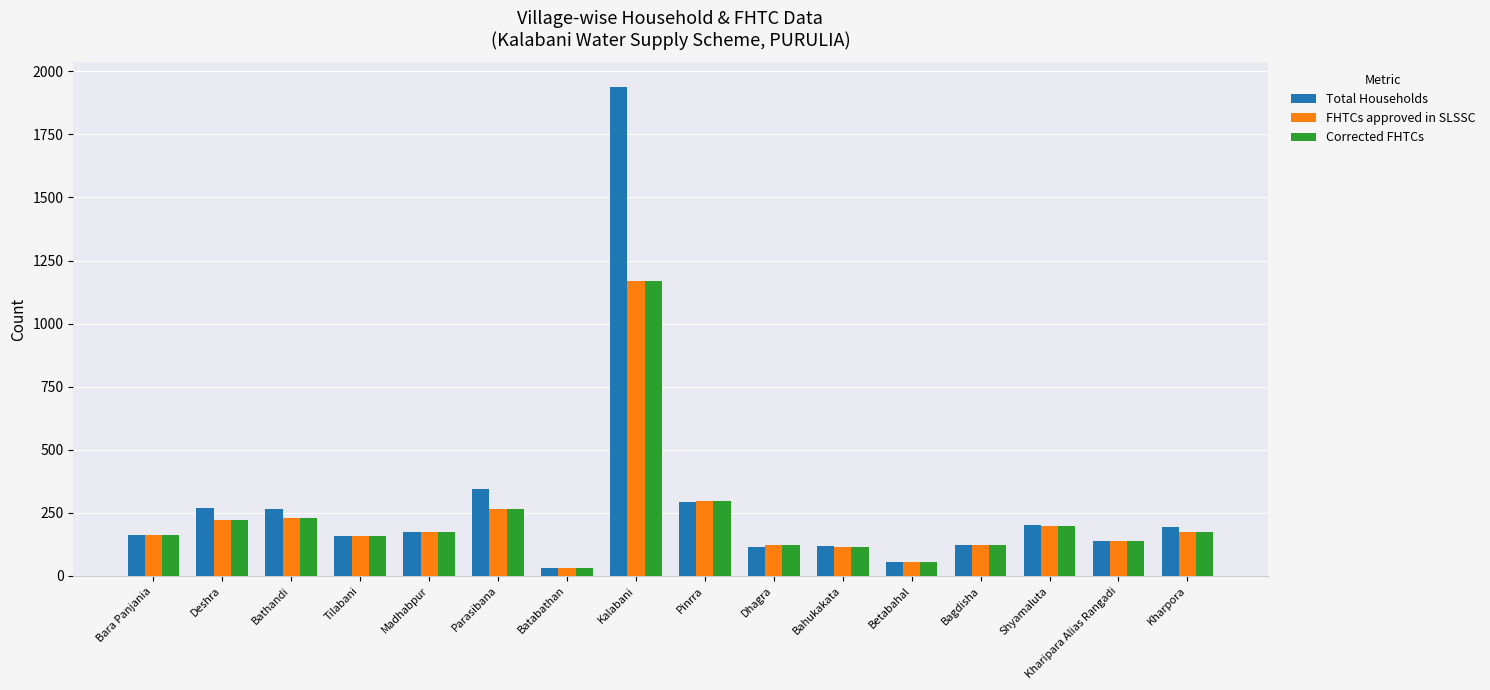

Where does the Total Households series first go above 172?

Deshra